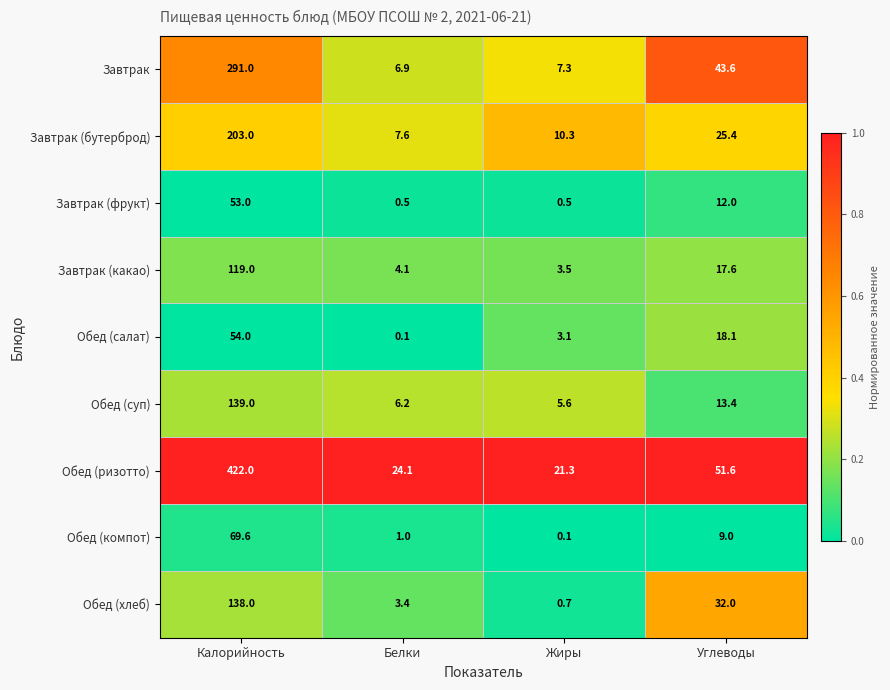

Rank the categories by Завтрак (какао) value from highest to lowest.

Калорийность, Углеводы, Белки, Жиры